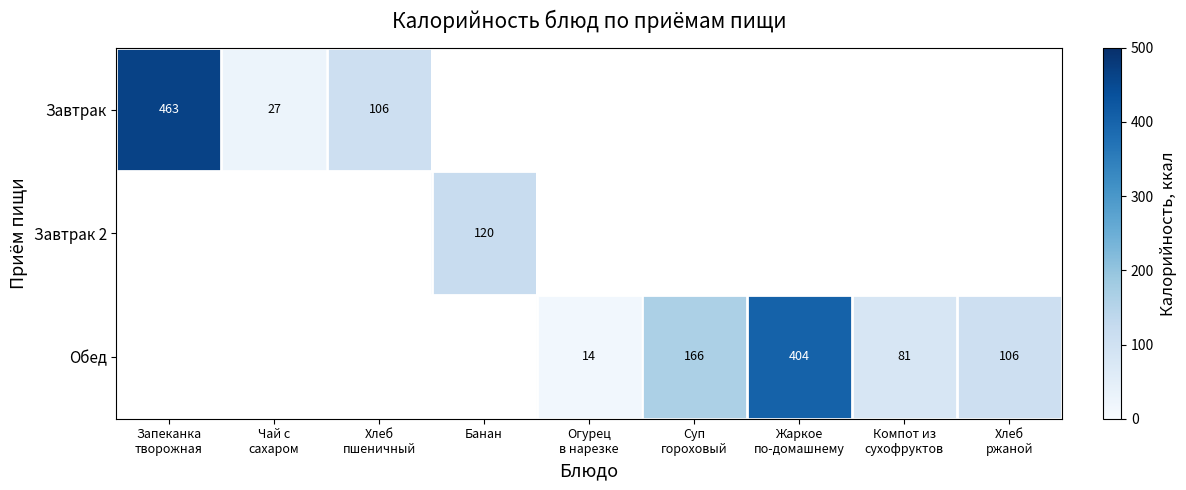

The value of Завтрак 2 at Банан is 120. True or false?

True